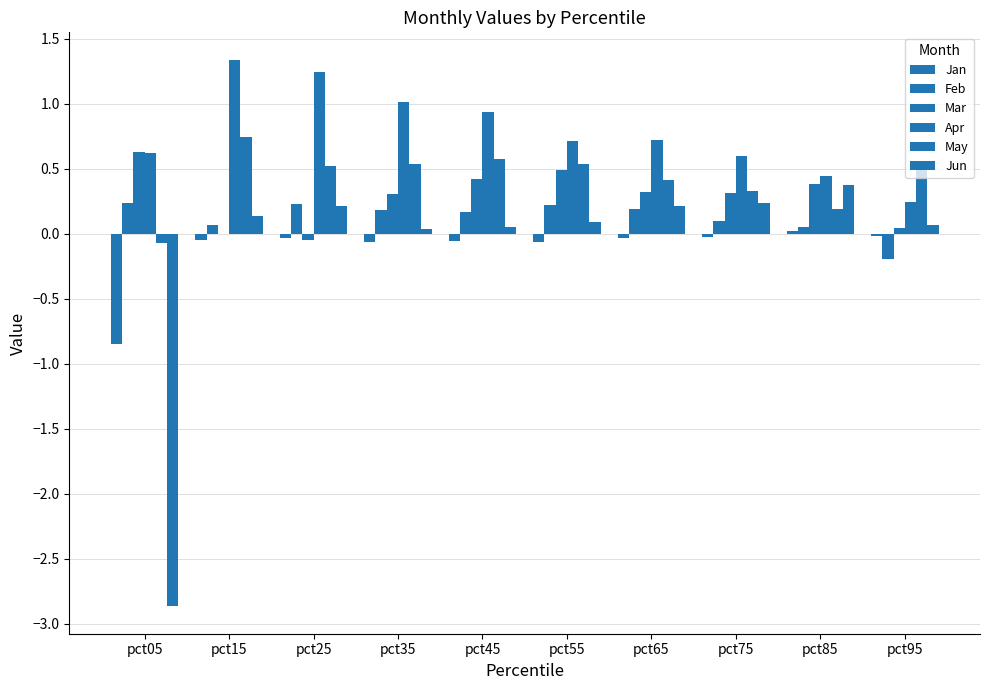

At which category is the sum across all series the highest?

pct15